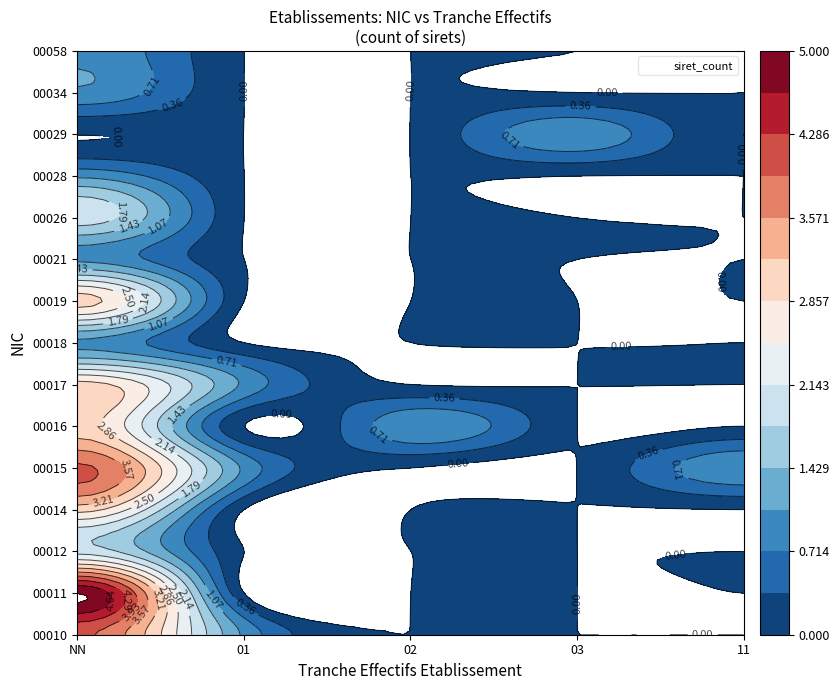

How many values in the 00034 series exceed 0?

1